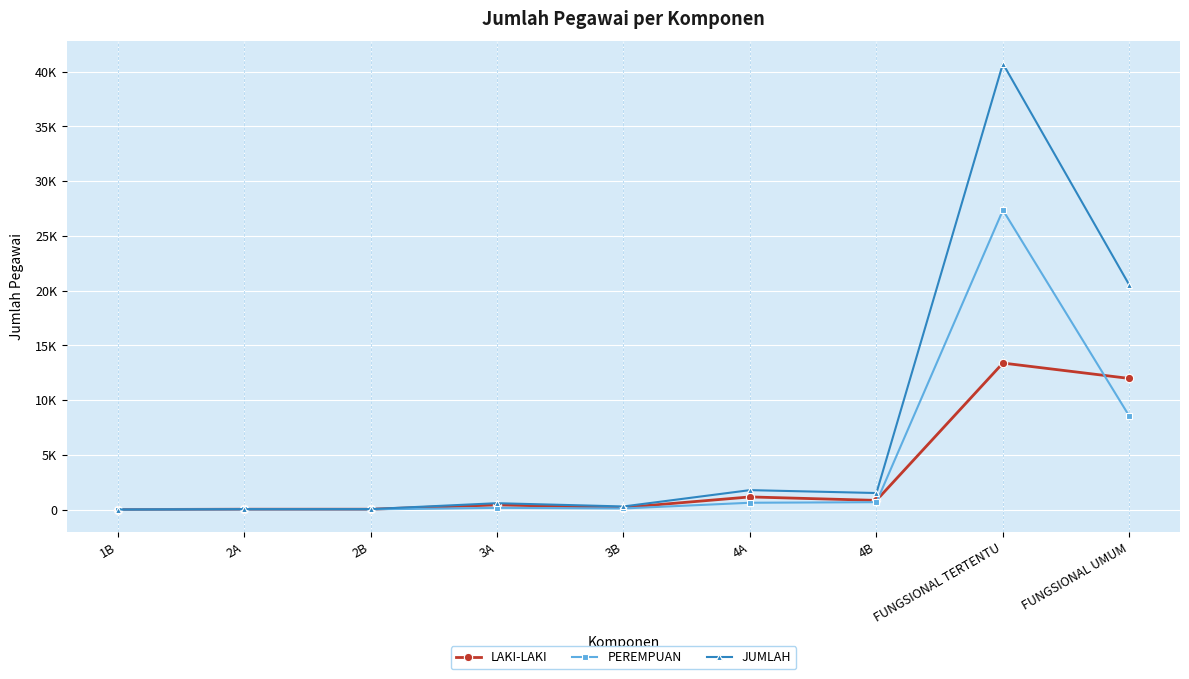

Which series has the widest spread of values?

JUMLAH